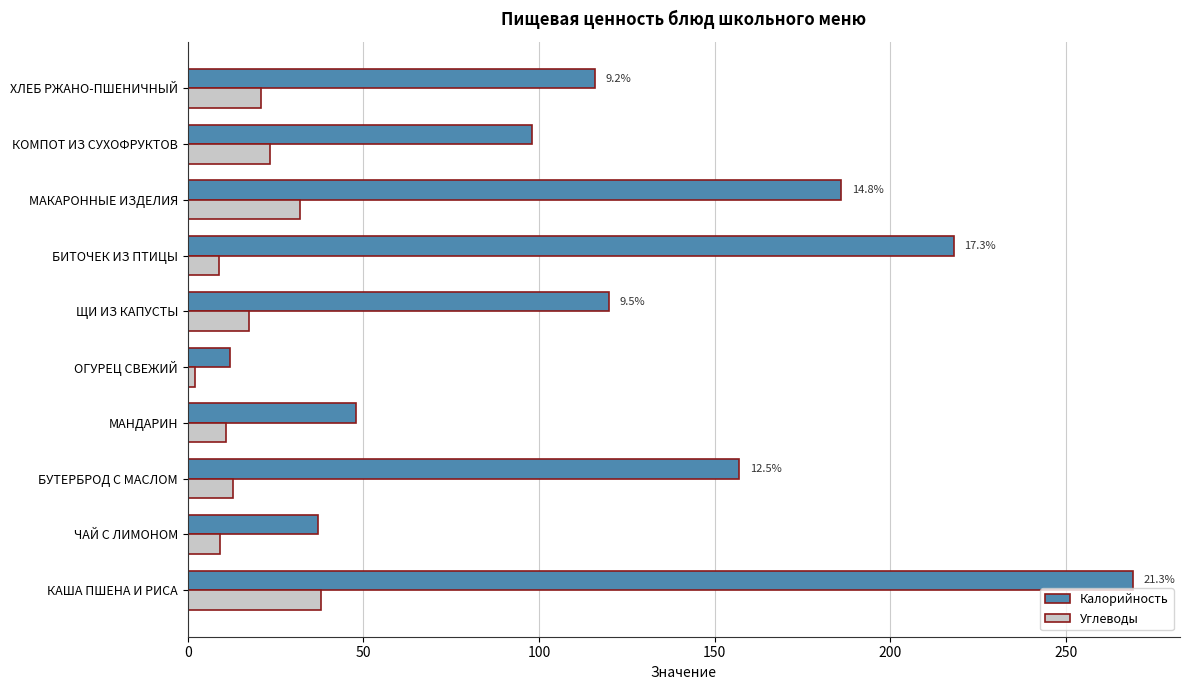

Which series has the largest range (max minus min)?

Калорийность